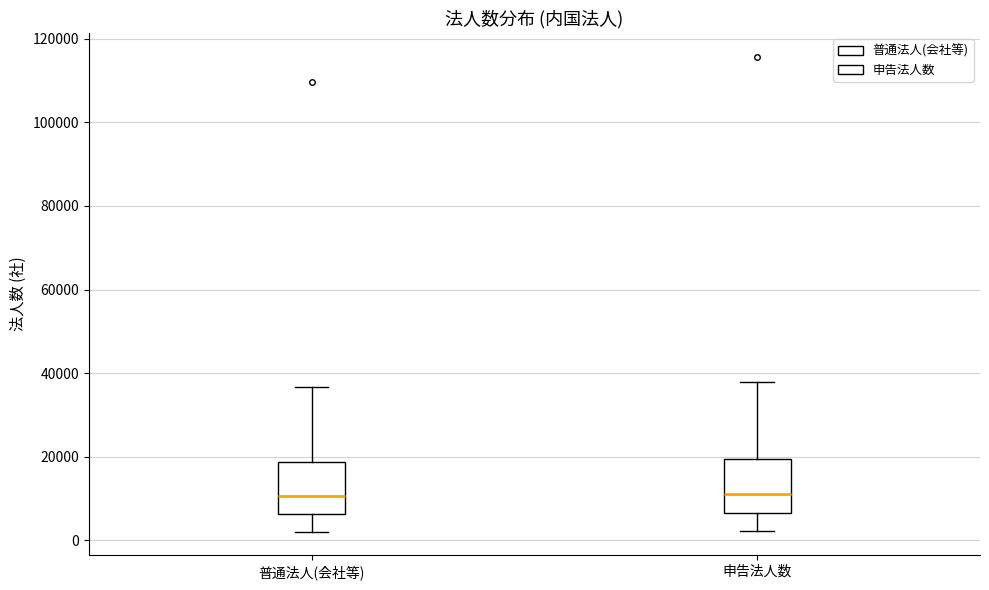

Reading left to right, read every box against the y-axis: the position of its median line, the range the box covers, and the ends of its whiskers. The values are not printed on the chart, so give them approximately, as read against the axis.

普通法人(会社等): median 10000, box 6000 to 18000, whiskers 2000 to 36000
申告法人数: median 12000, box 6000 to 20000, whiskers 2000 to 38000